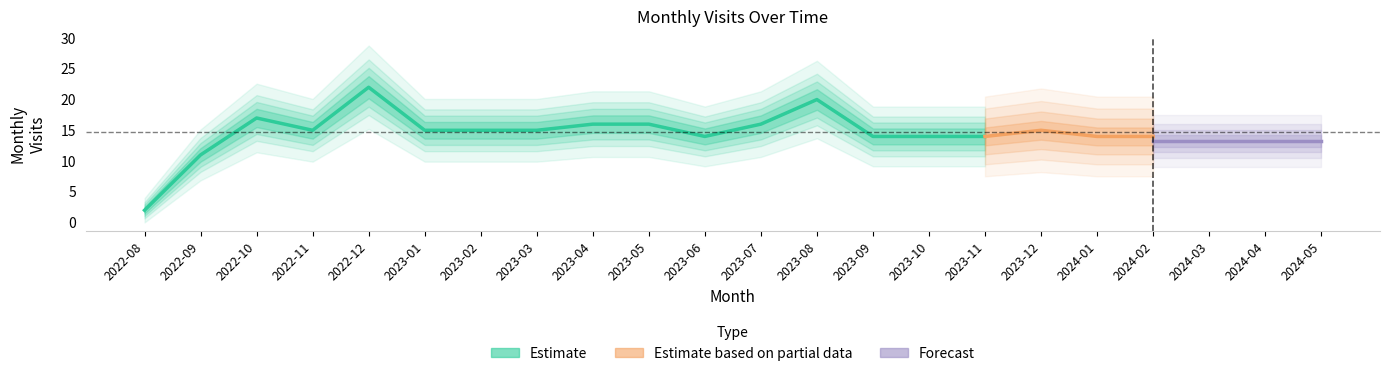

Which label corresponds to the smallest value in the chart?

2022-08